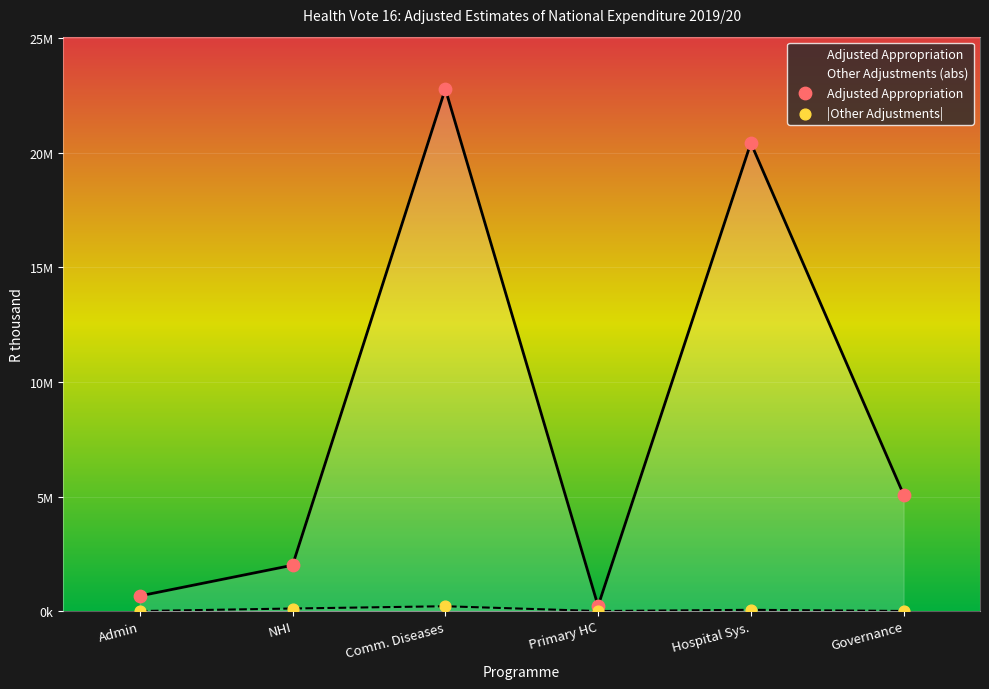

Between Primary HC and NHI, which is larger?

NHI